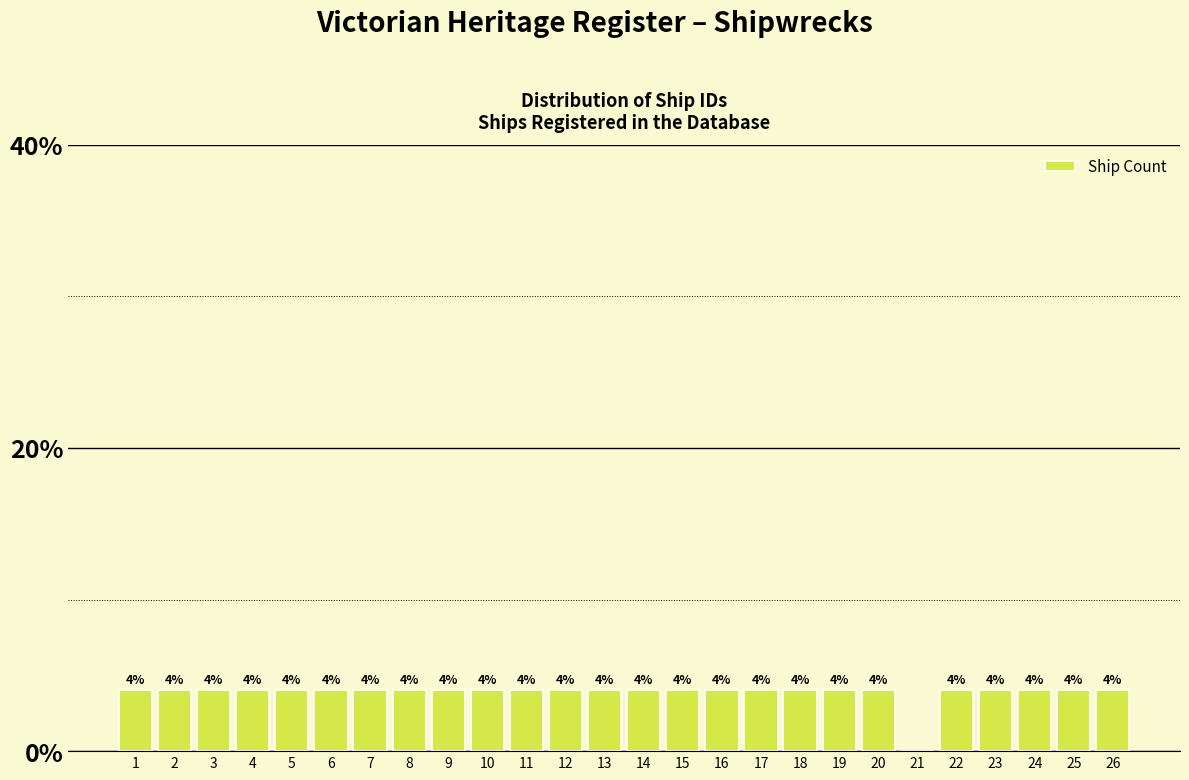

Reading left to right, transcribe all the data shown in this chart.

1=4	2=4	3=4	4=4	5=4	6=4	7=4	8=4	9=4	10=4	11=4	12=4	13=4	14=4	15=4	16=4	17=4	18=4	19=4	20=4	21=0	22=4	23=4	24=4	25=4	26=4